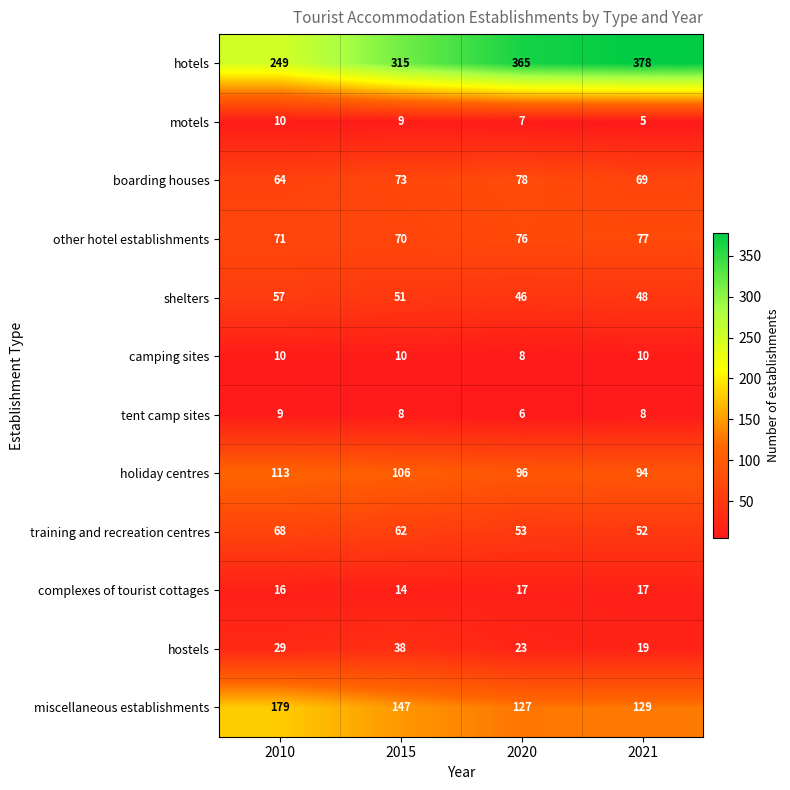

Which series has the largest total across all categories?

hotels